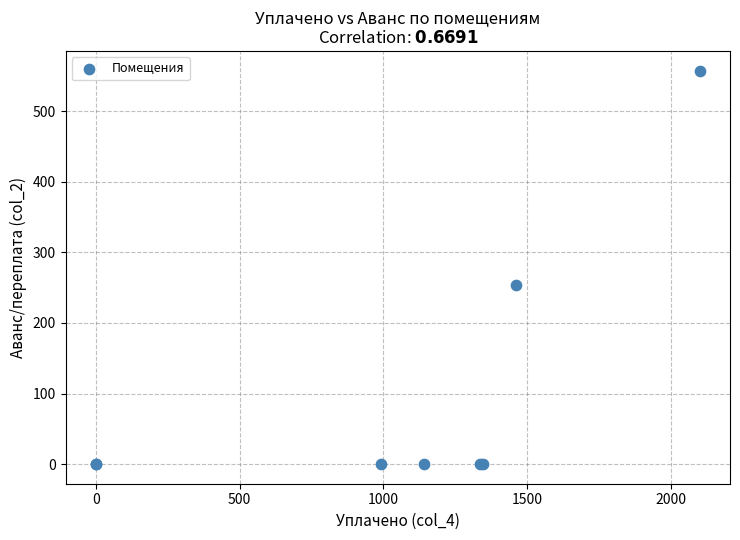

What Y value in the scatter plot is closest to 278?

254.5